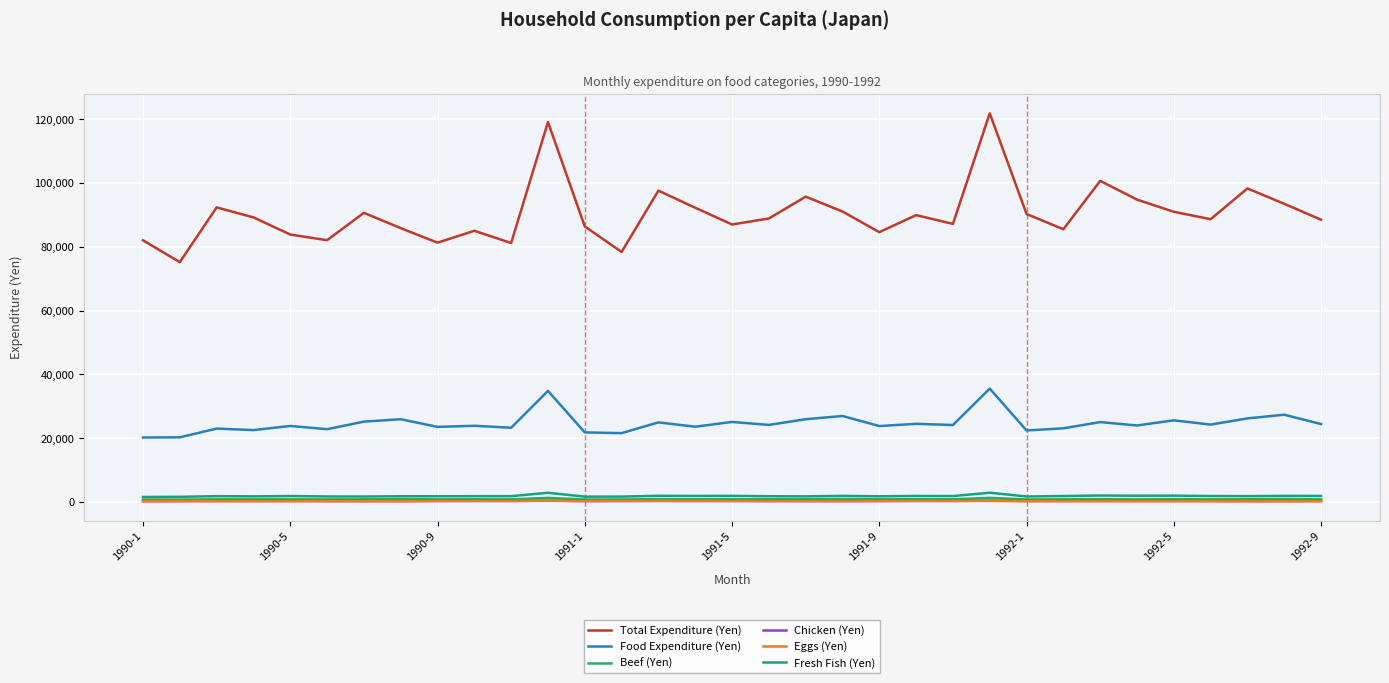

What is the greatest value displayed?

121870